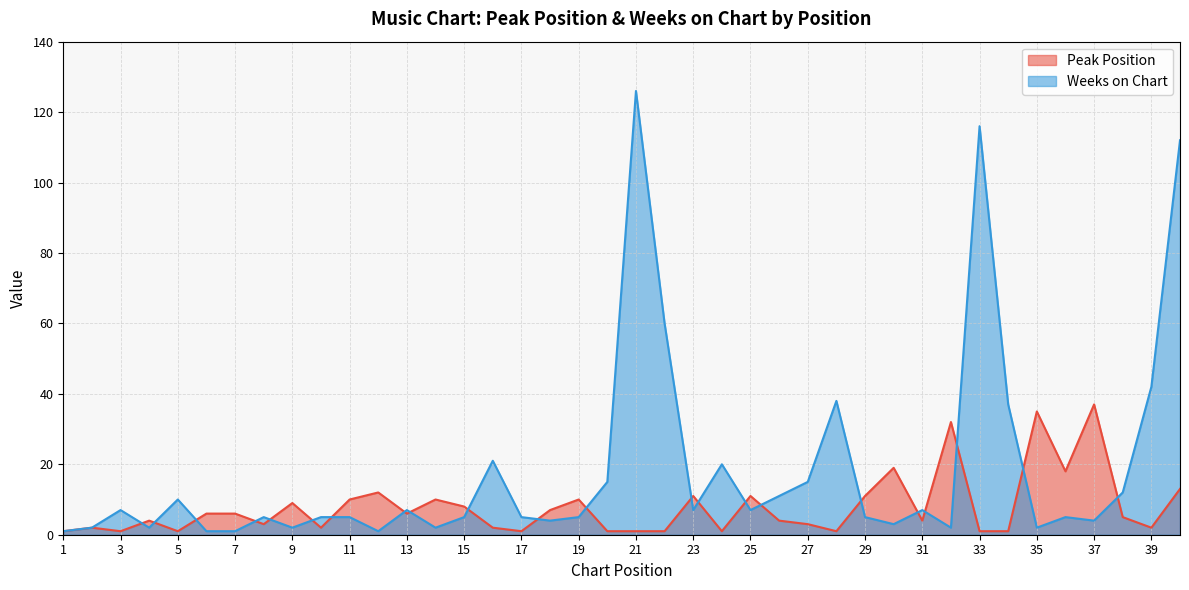

Between 11 and 36, which series saw the biggest shift?

Peak Position